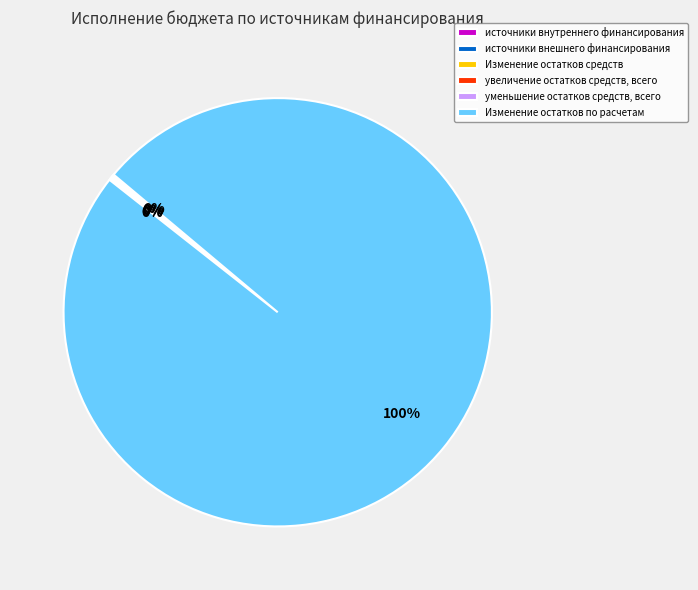

Does Изменение остатков по расчетам represent more than half of the total?

Yes